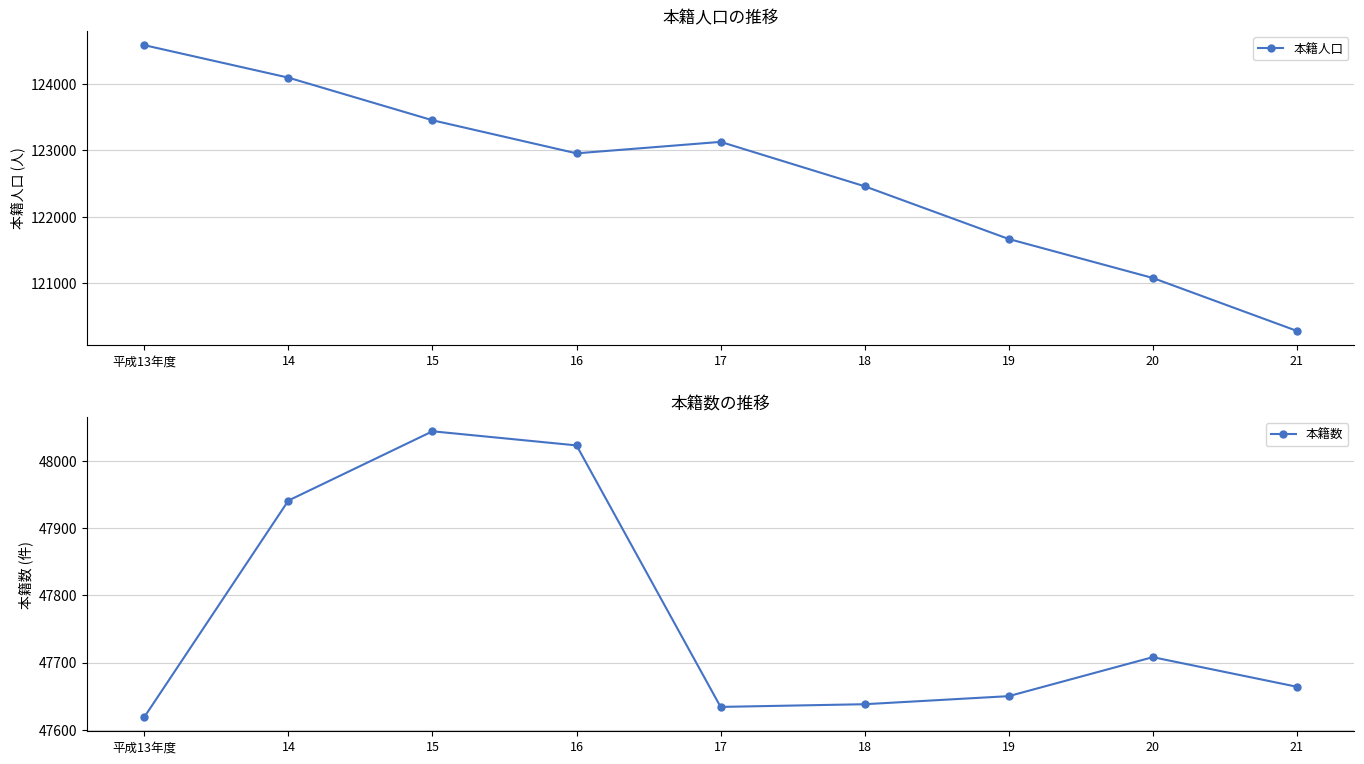

Reading left to right, extract all data points from this chart.

本籍人口: 124591	124100	123456	122956	123129	122458	121661	121072	120272
本籍数: 47619	47941	48044	48023	47634	47638	47650	47708	47664